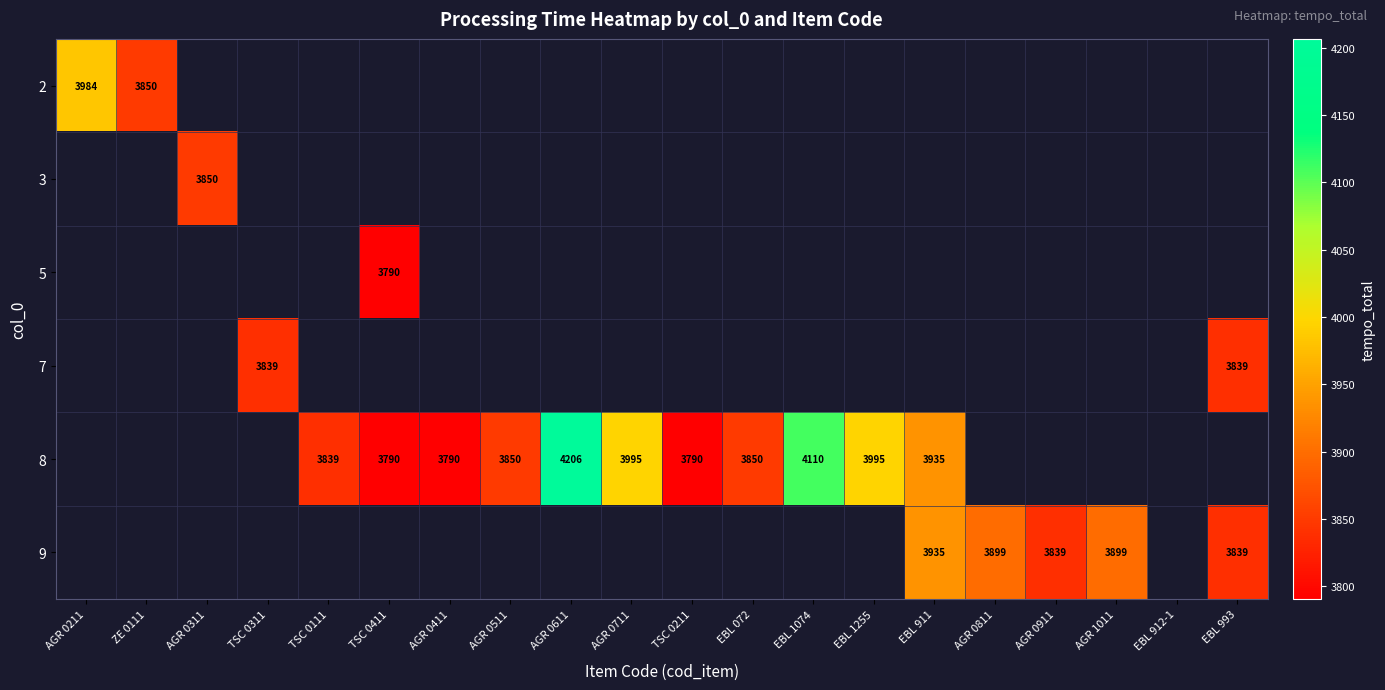

How many series are shown in this chart?

6